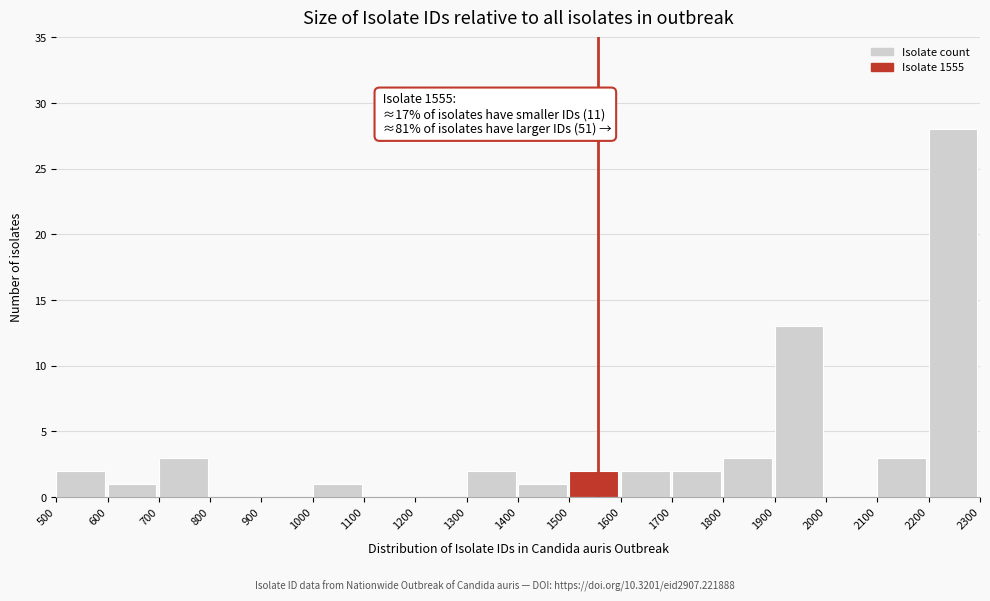

Which range on the x-axis has the tallest bar?

2200 to 2300